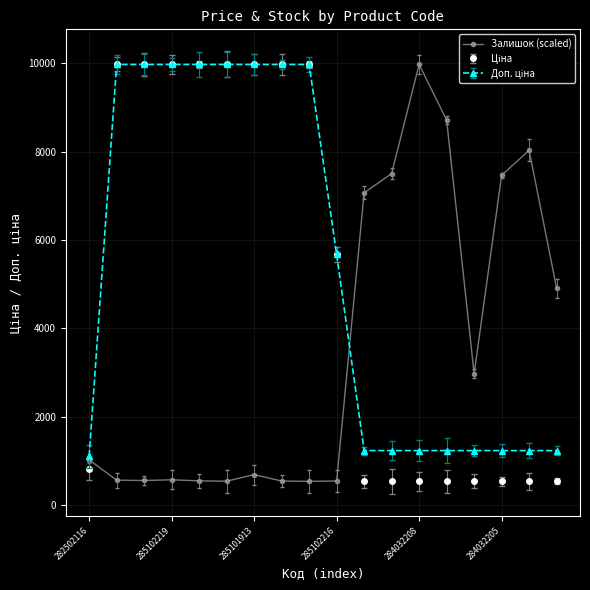

What is the minimum value for Залишок (scaled)?

539.0